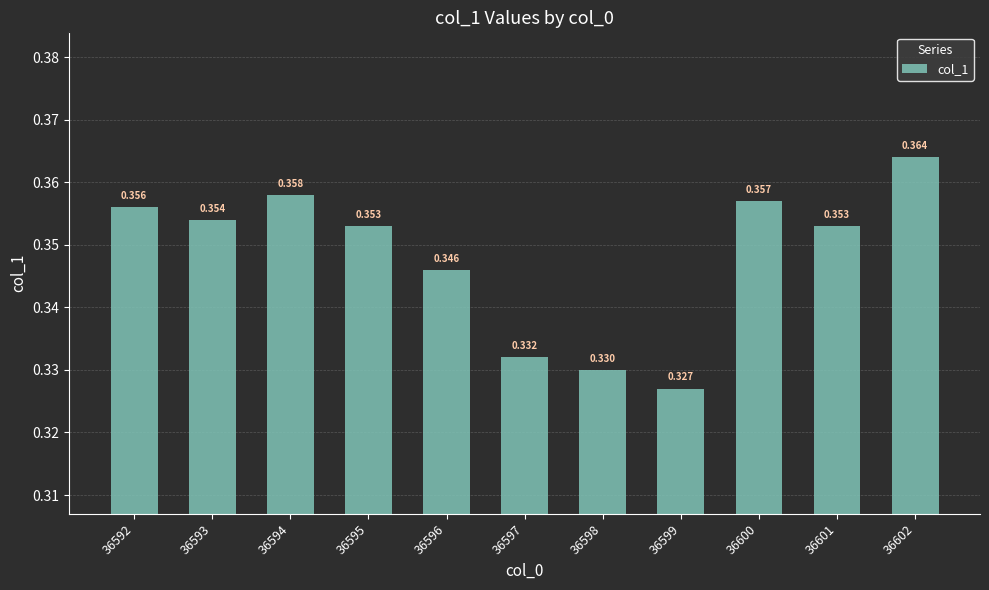

How many values are between 0 and 1?

11